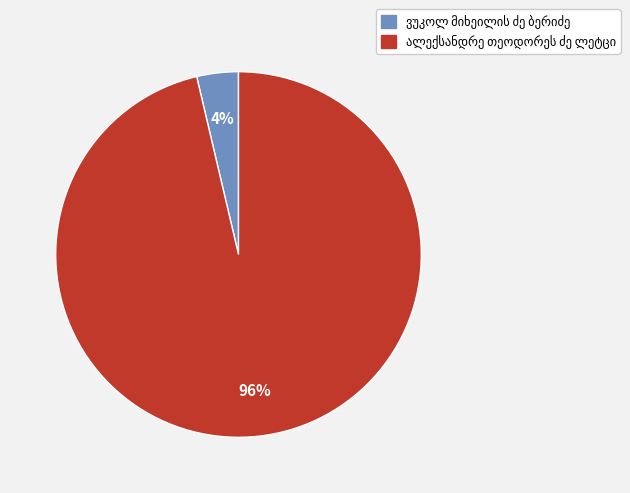

To the nearest percent, what is the average slice percentage?

50%